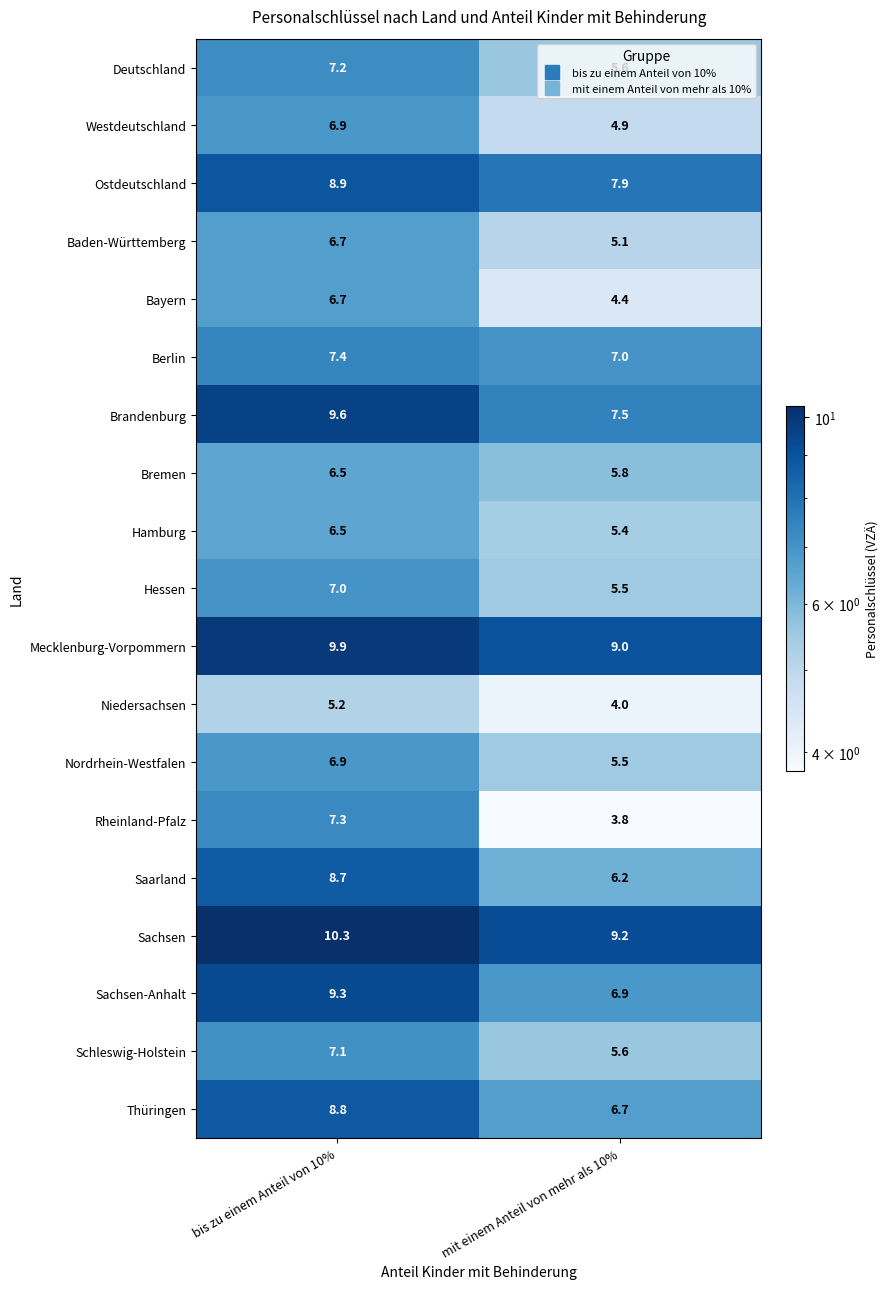

How many categories are shown in the chart?

2